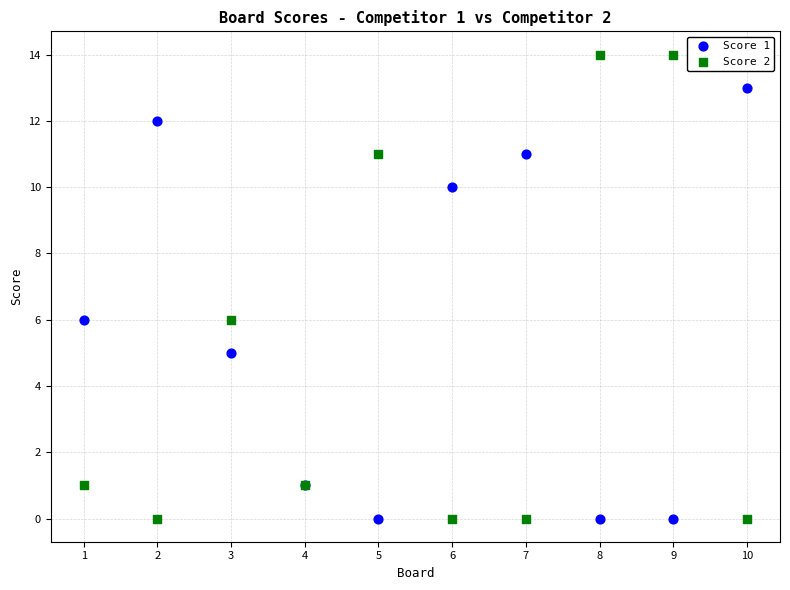

Which series has the largest Y range (max minus min)?

Score 2